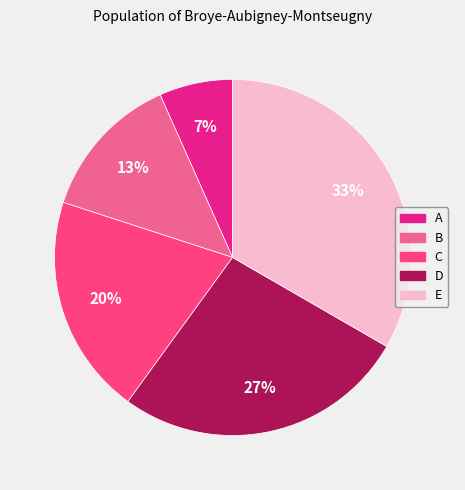

How many segments does this pie chart have?

5